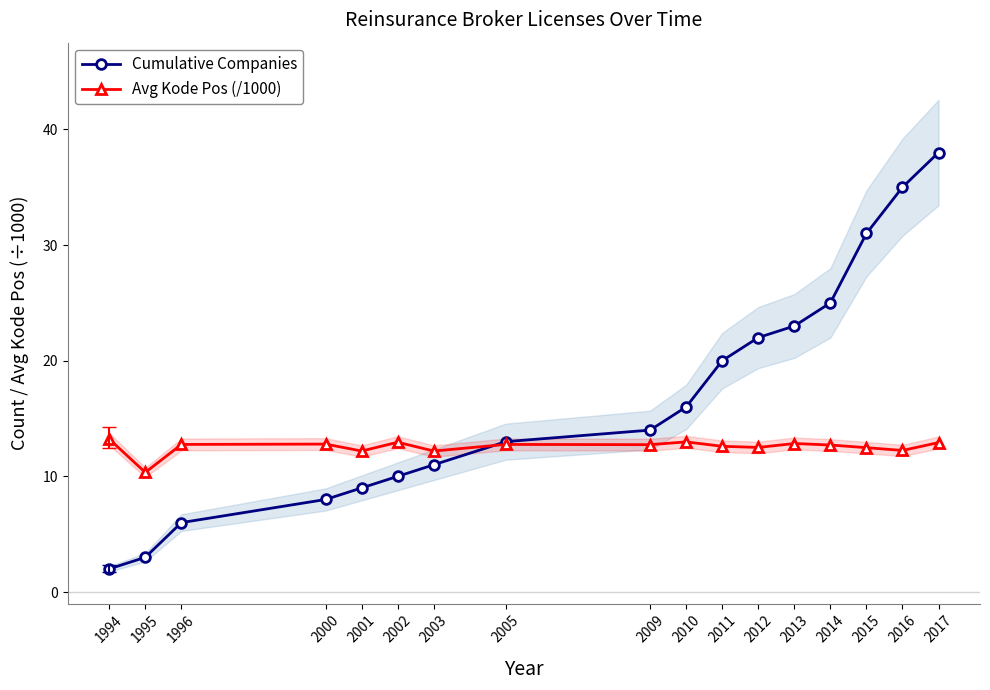

Reading left to right, list all the values displayed in this chart.

Cumulative Companies: 1994=2.0	1995=3.0	1996=6.0	2000=8.0	2001=9.0	2002=10.0	2003=11.0	2005=13.0	2009=14.0	2010=16.0	2011=20.0	2012=22.0	2013=23.0	2014=25.0	2015=31.0	2016=35.0	2017=38.0
Avg Kode Pos (/1000): 1994=13.2	1995=10.3	1996=12.8	2000=12.8	2001=12.2	2002=12.9	2003=12.2	2005=12.8	2009=12.7	2010=13.0	2011=12.6	2012=12.5	2013=12.8	2014=12.7	2015=12.5	2016=12.2	2017=12.9